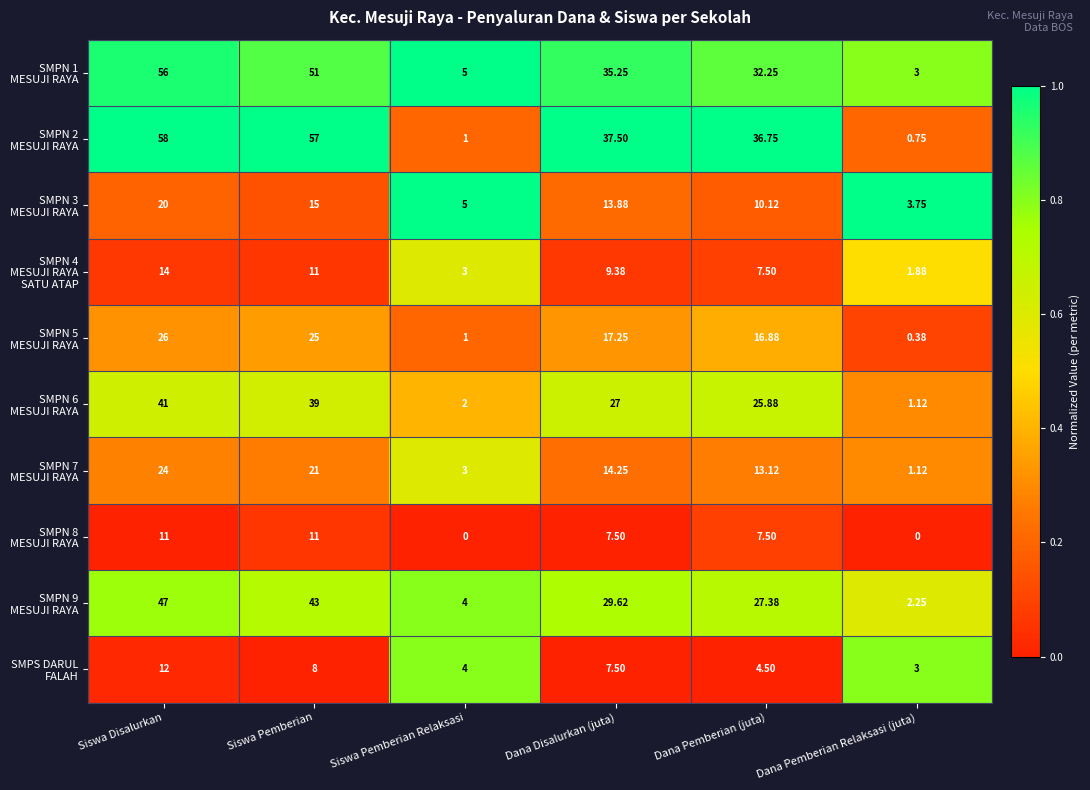

At which category is the sum across all series the highest?

Siswa Disalurkan